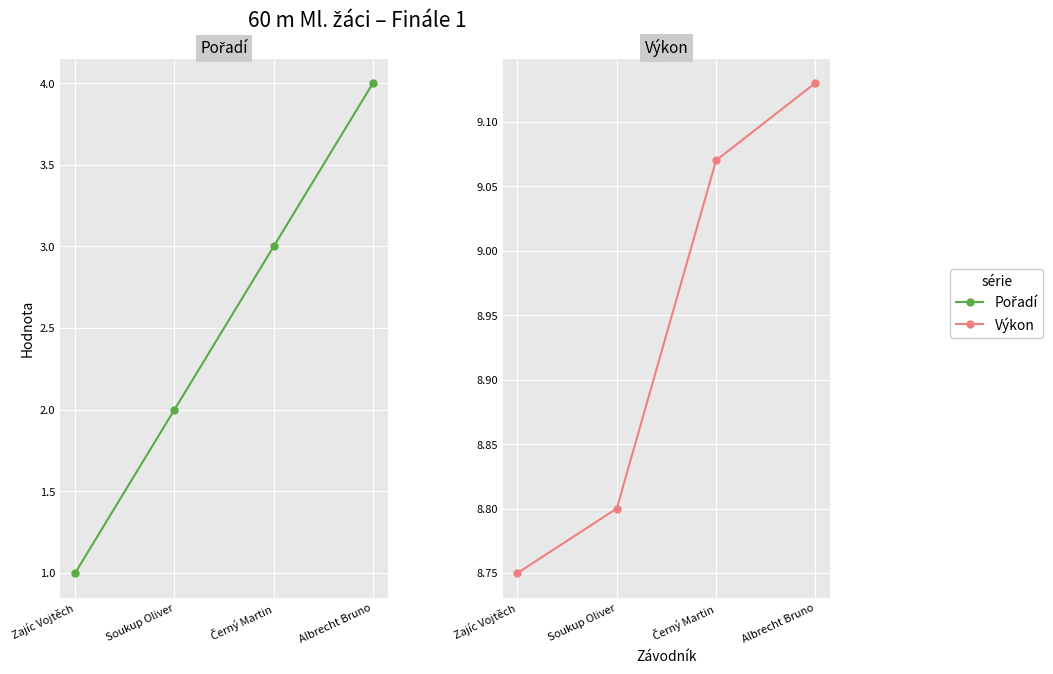

At which label does Pořadí reach its peak?

Albrecht Bruno